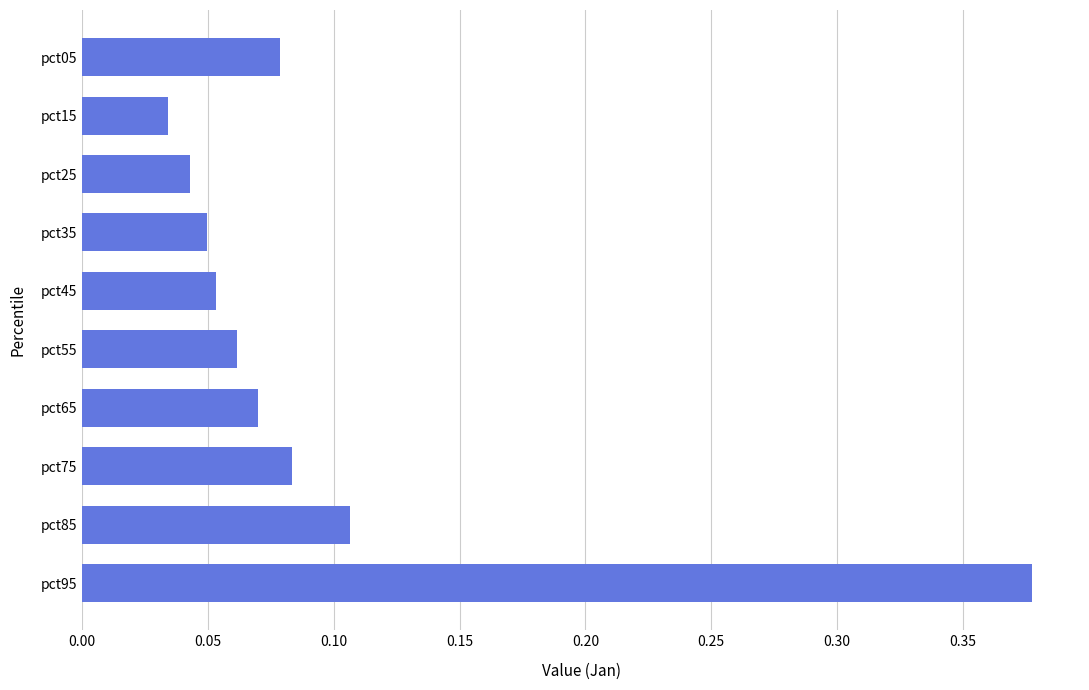

True or false: the data shows 0.1 at pct35.

False